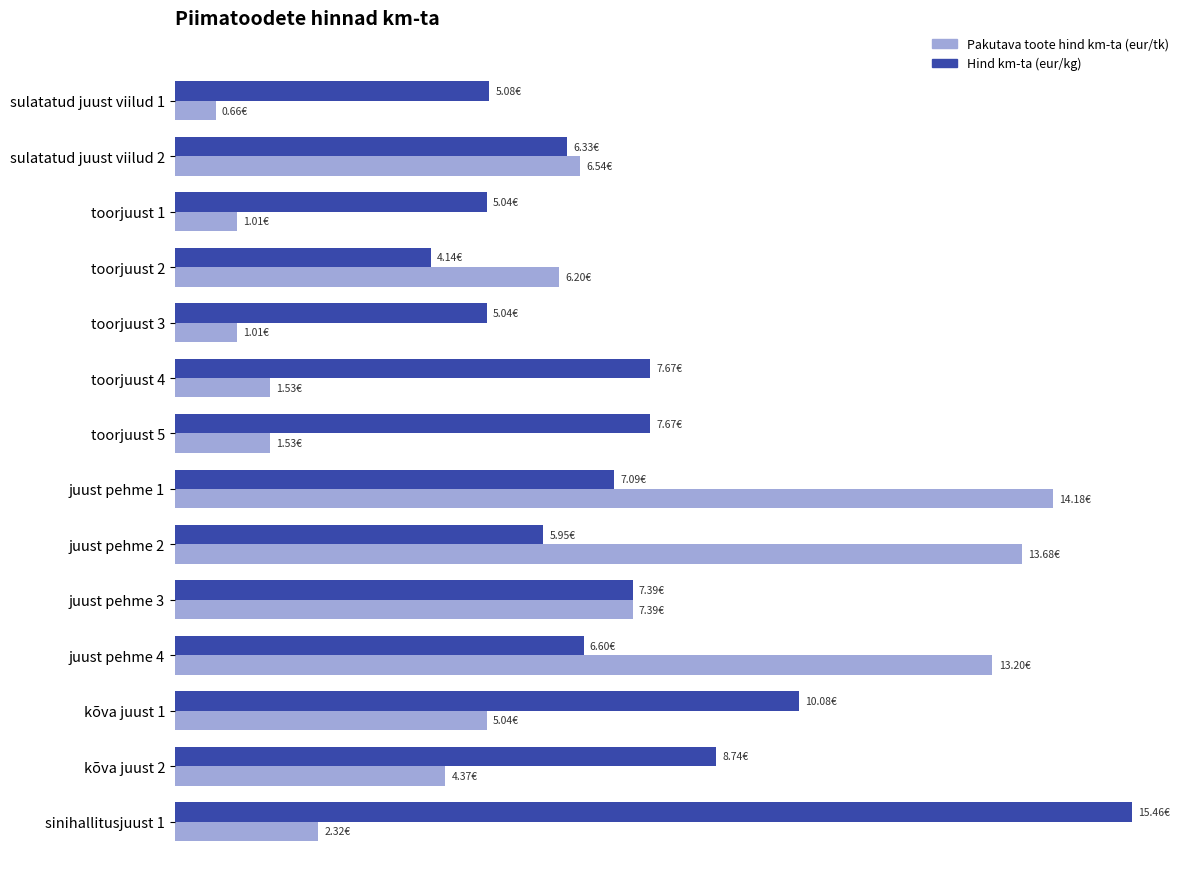

Reading right to left, extract all data points from this chart.

Pakutava toote hind km-ta (eur/tk): 2.3	4.4	5.0	13.2	7.4	13.7	14.2	1.5	1.5	1.0	6.2	1.0	6.5	0.7
Hind km-ta (eur/kg): 15.5	8.7	10.1	6.6	7.4	5.9	7.1	7.7	7.7	5.0	4.1	5.0	6.3	5.1